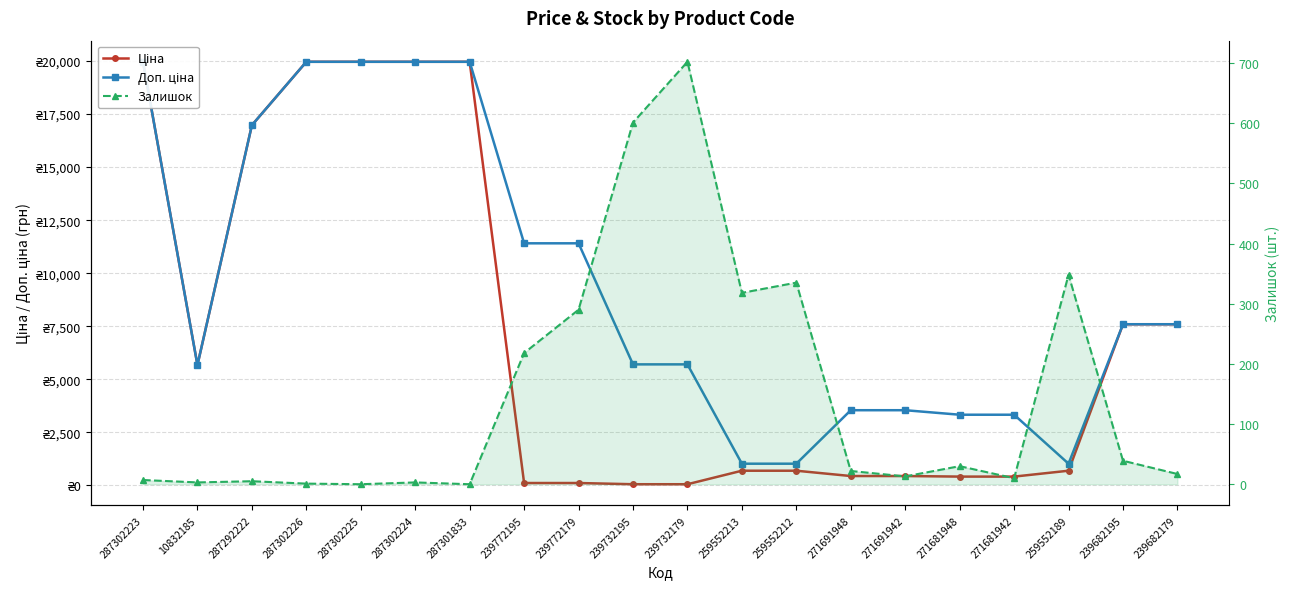

How many times do Залишок and Ціна cross each other?

2